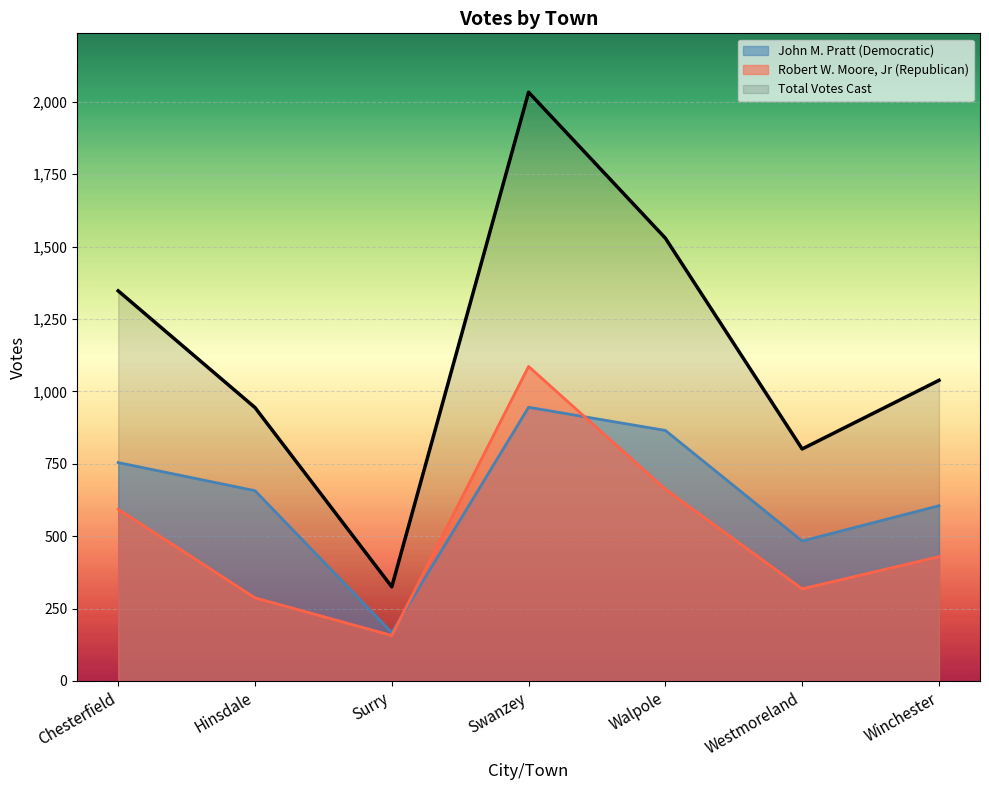

In Total Votes Cast, how many points are lower than both neighbors (excluding endpoints)?

2